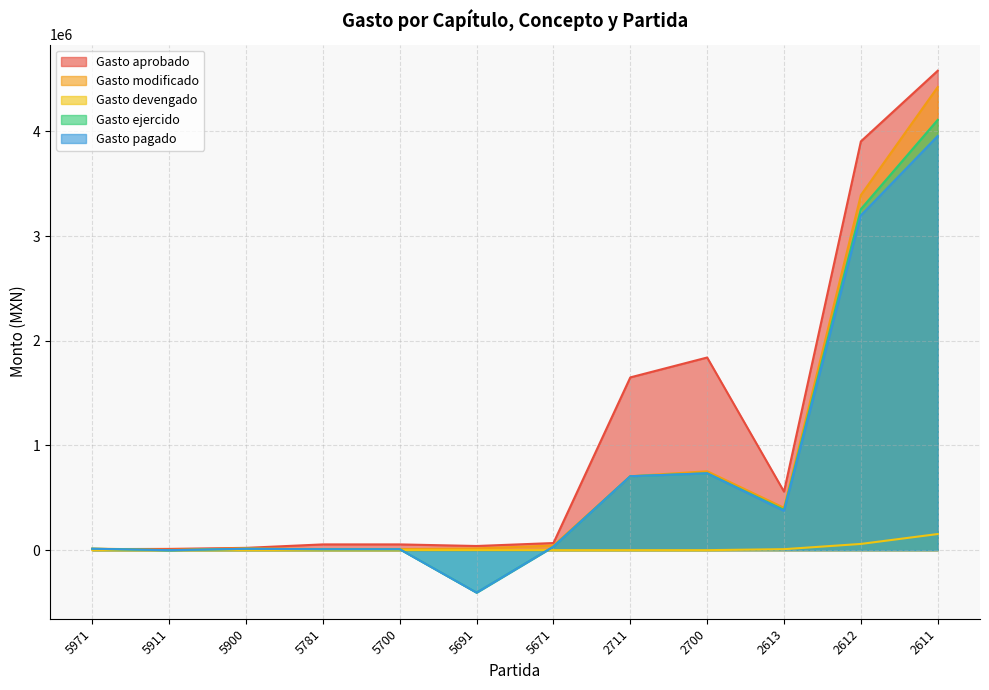

How many series are shown in this chart?

5